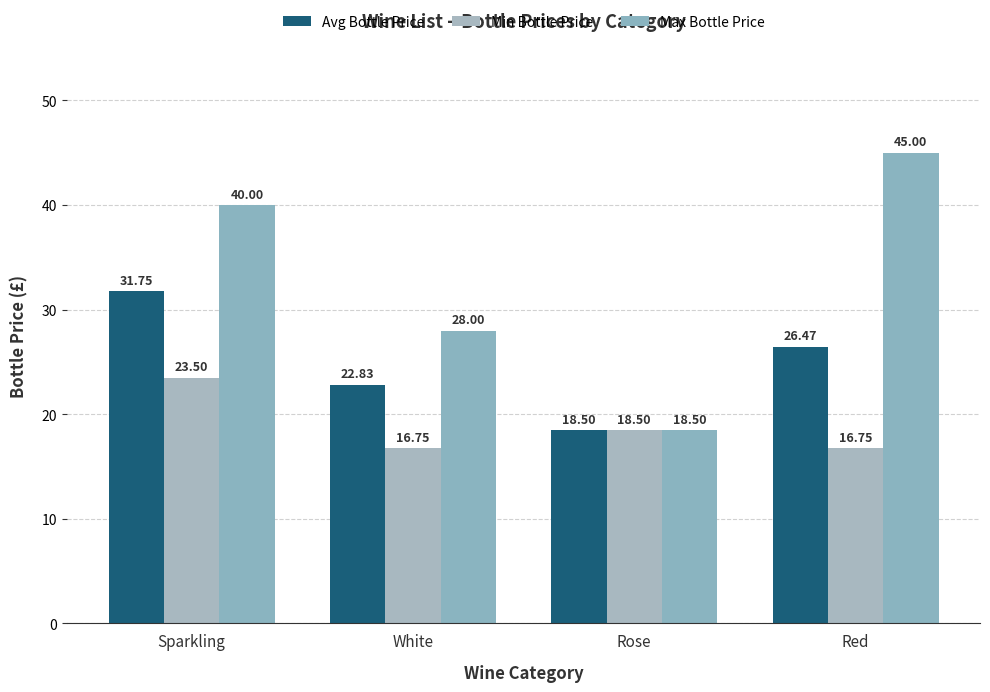

Read the Avg Bottle Price value at Red.

26.5